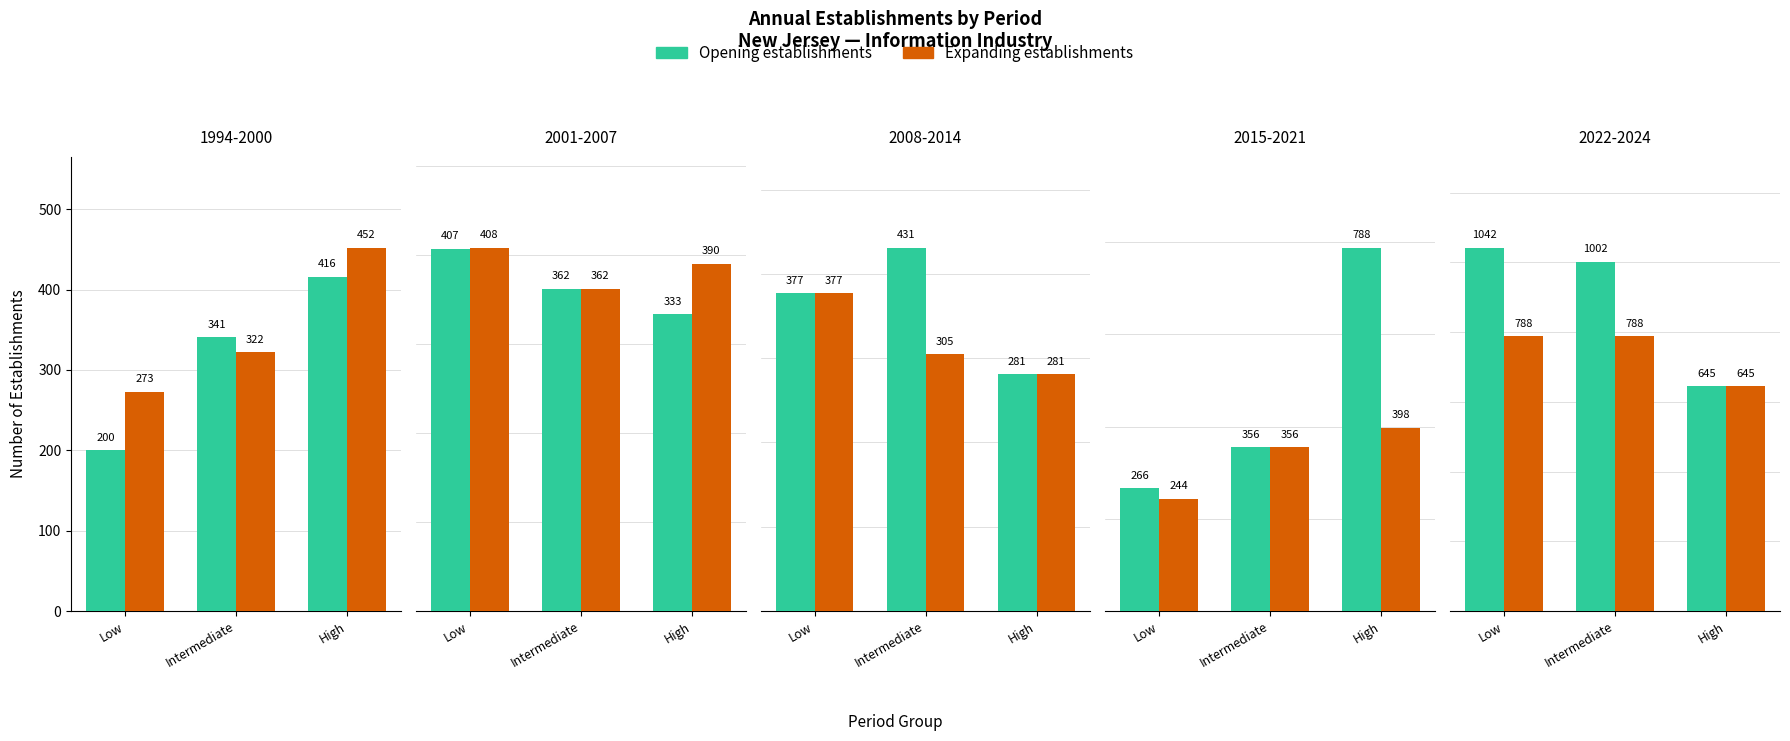

Rank the categories by Expanding establishments value from lowest to highest.

High, Low, Intermediate